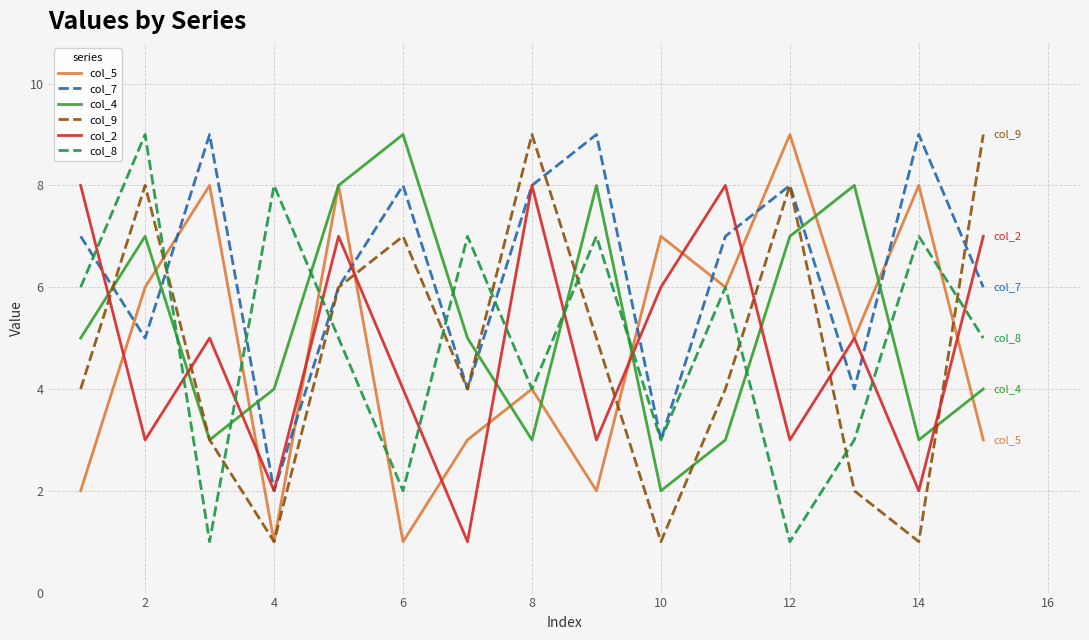

Which series ends up on top after the final intersection of col_5 and col_7?

col_7